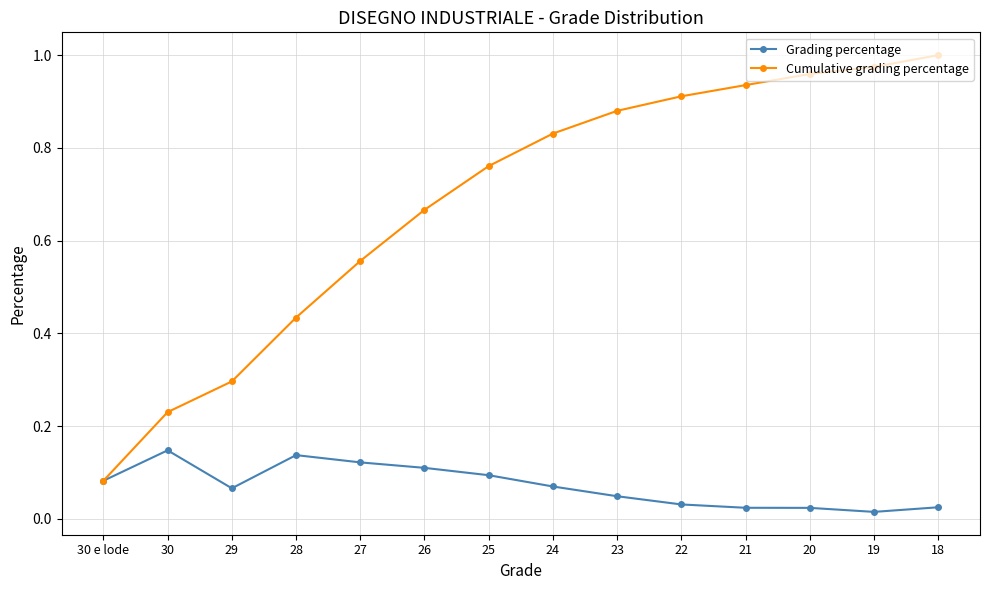

List the series in order of their peak value, lowest first.

Grading percentage, Cumulative grading percentage